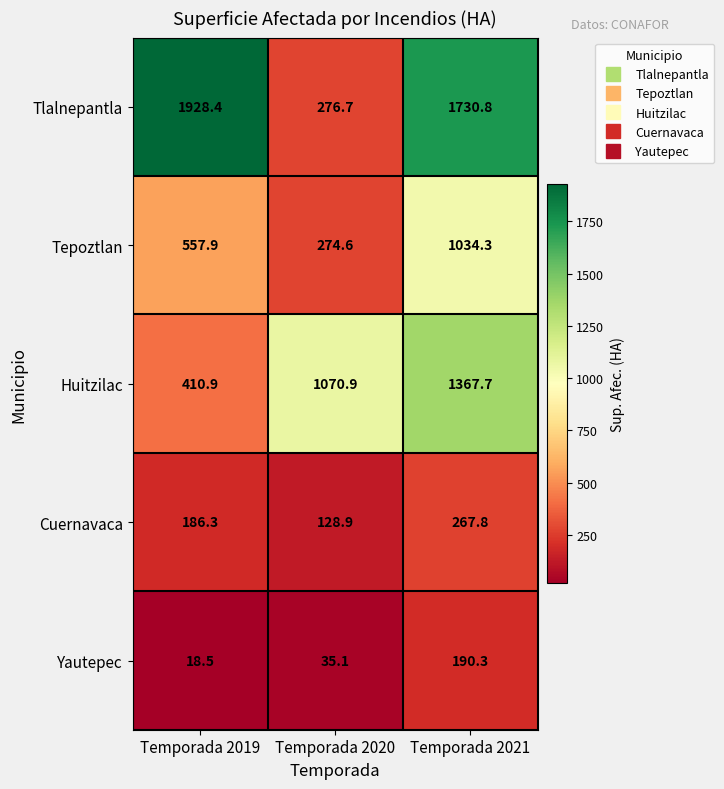

The Yautepec series shows 18.5 at Temporada 2019. True or false?

True